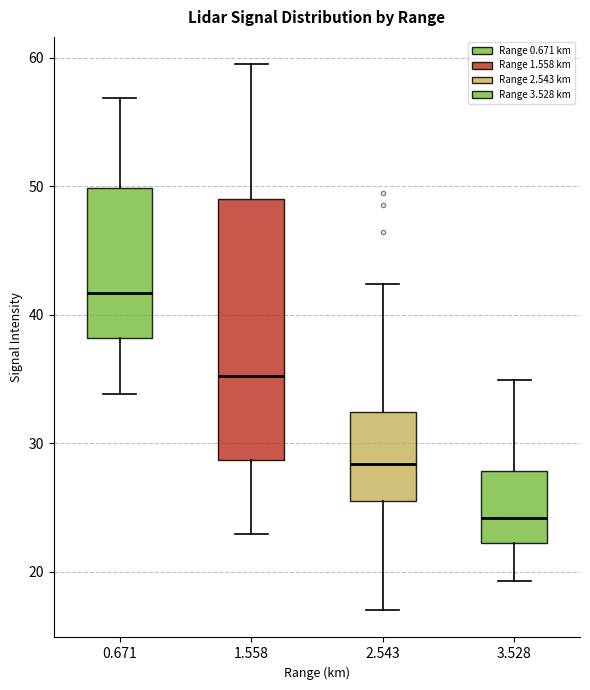

Which box's median line is the highest?

0.671